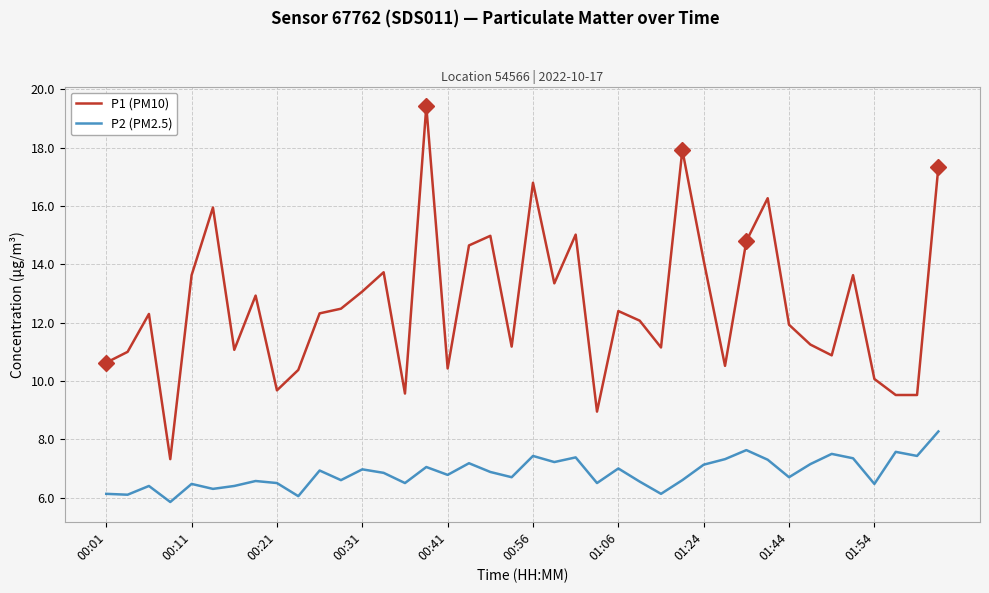

Which series has the widest spread of values?

P1 (PM10)